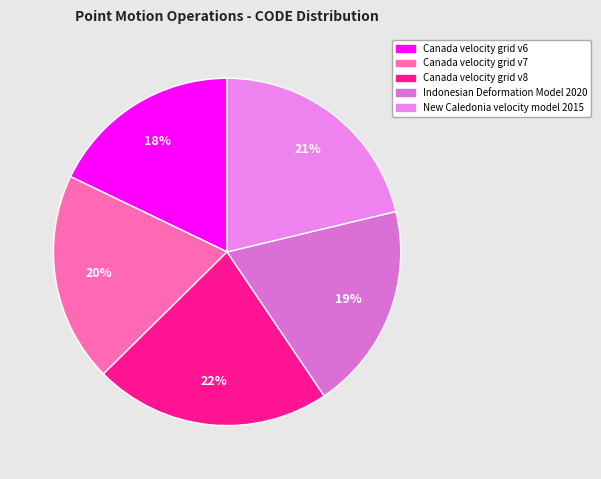

To the nearest percent, what is the difference between the Indonesian Deformation Model 2020 and Canada velocity grid v8 slice percentages?

3%